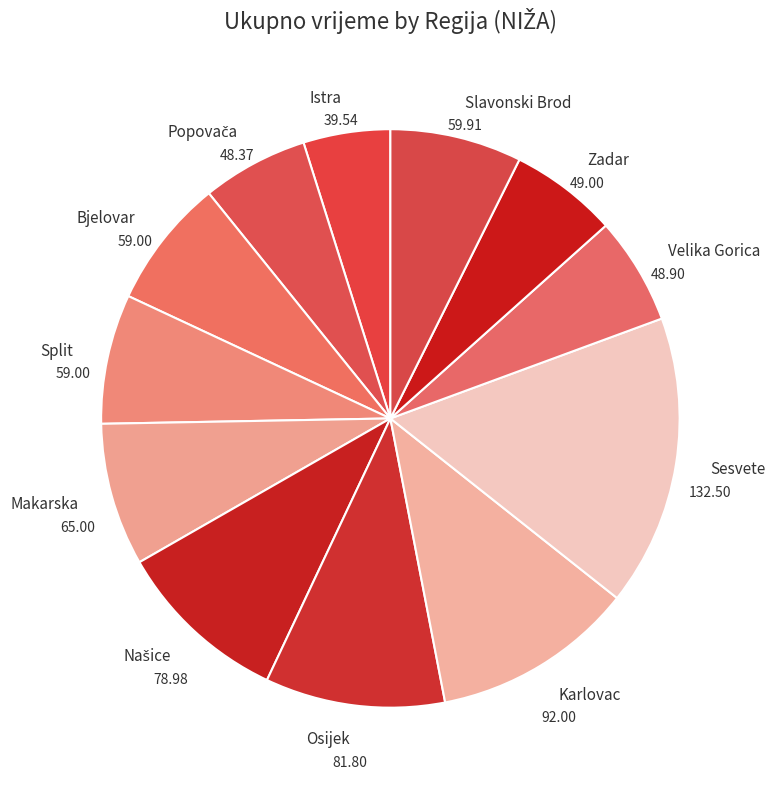

Combined, do Slavonski Brod and Makarska account for over 50%?

No